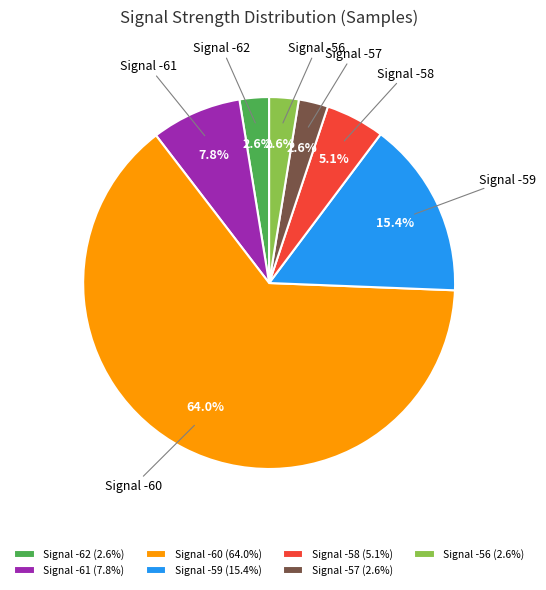

Is there any slice that represents more than half of the pie?

Yes